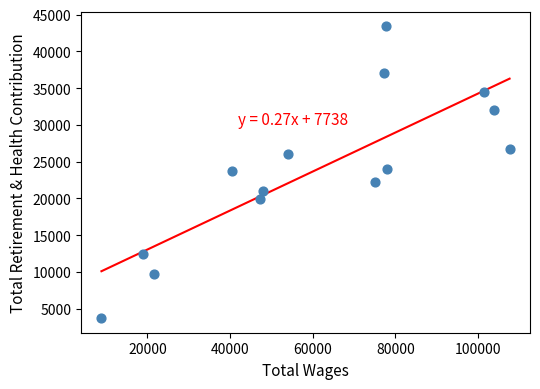

What is the range of X values (max minus min)?

98797